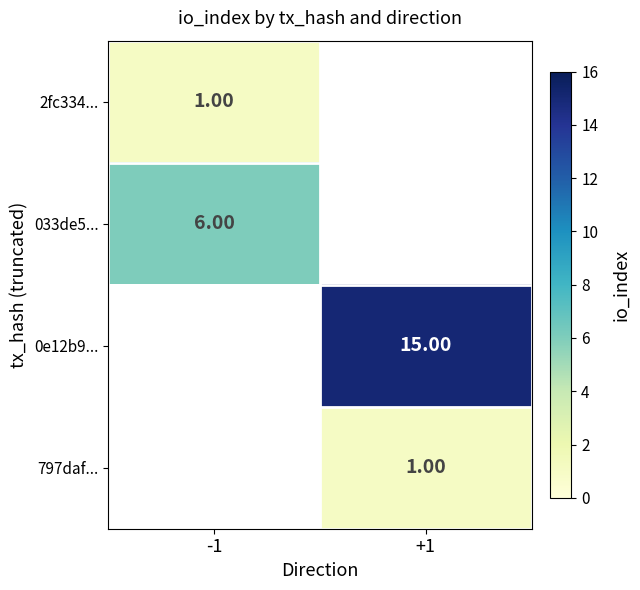

What is the maximum value shown in the chart?

15.0